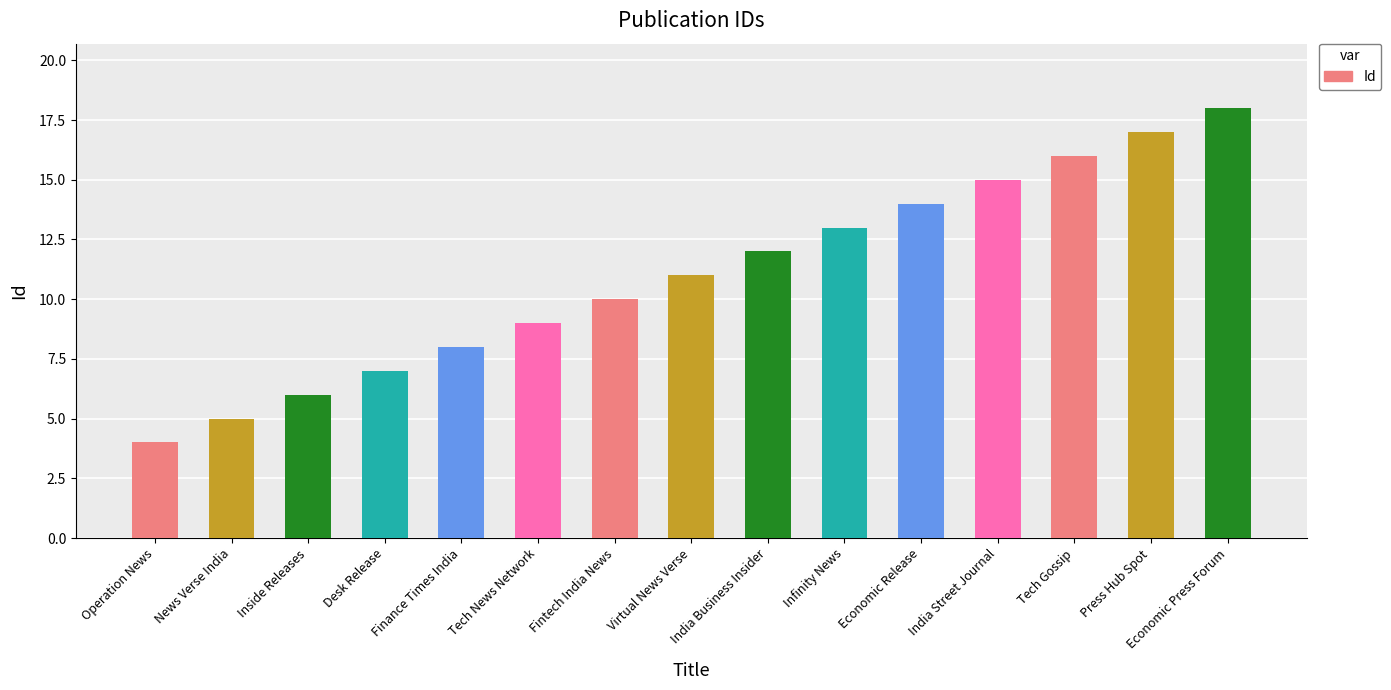

The chart shows a value of 17 at Press Hub Spot. True or false?

True